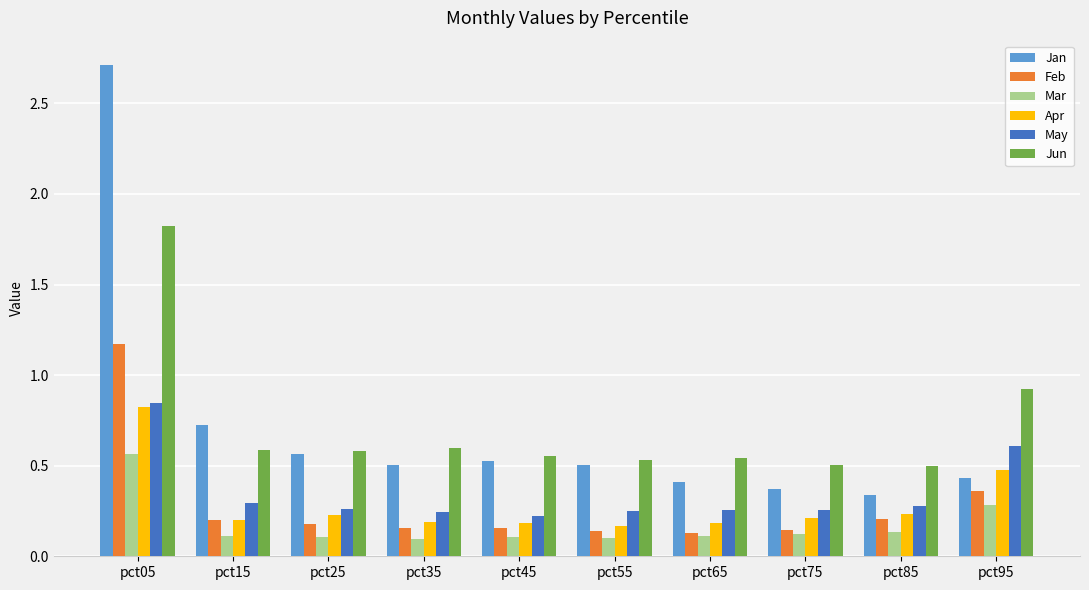

What is the highest value of the Jun series?

1.8